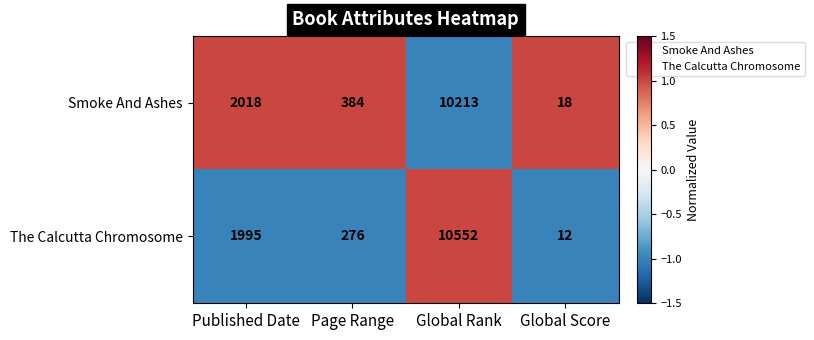

Which category has the lowest value across all series?

Global Score